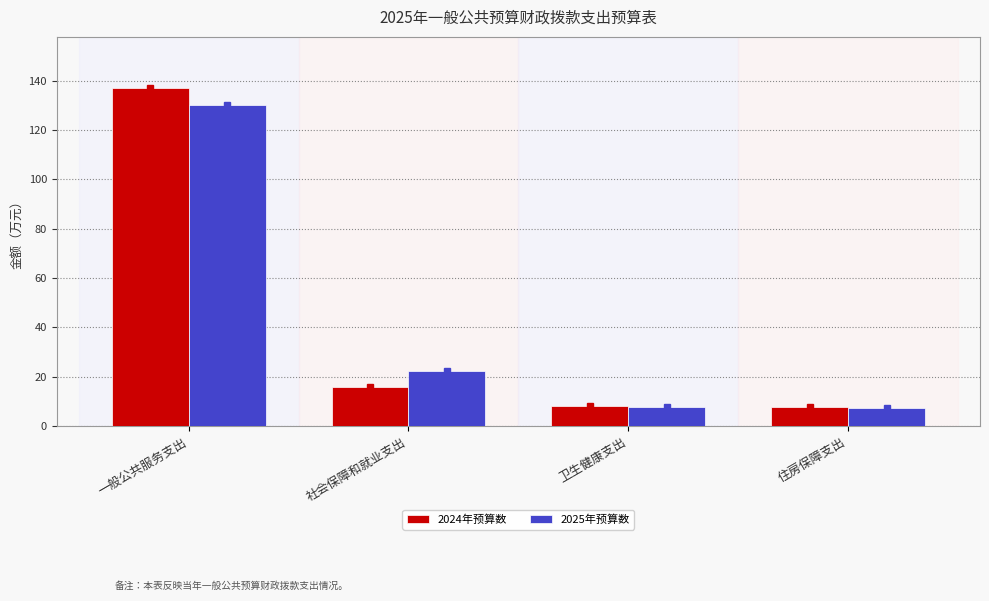

At 一般公共服务支出, list the series in order from largest to smallest.

2024年预算数, 2025年预算数